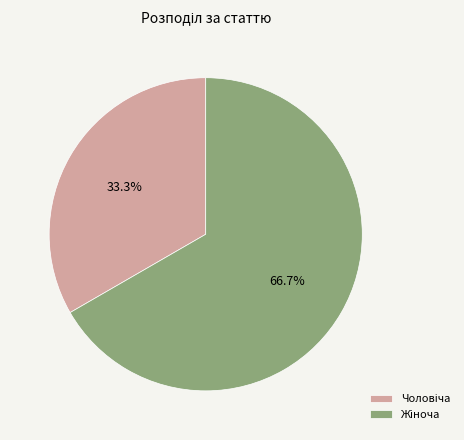

To the nearest percent, what is the difference between the largest and smallest slice percentages?

33%